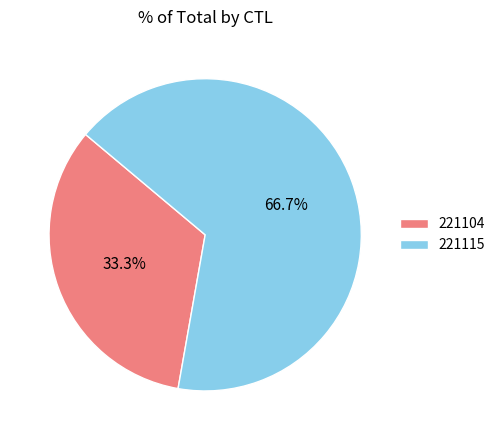

To the nearest percent, what portion does 221104 represent?

33%